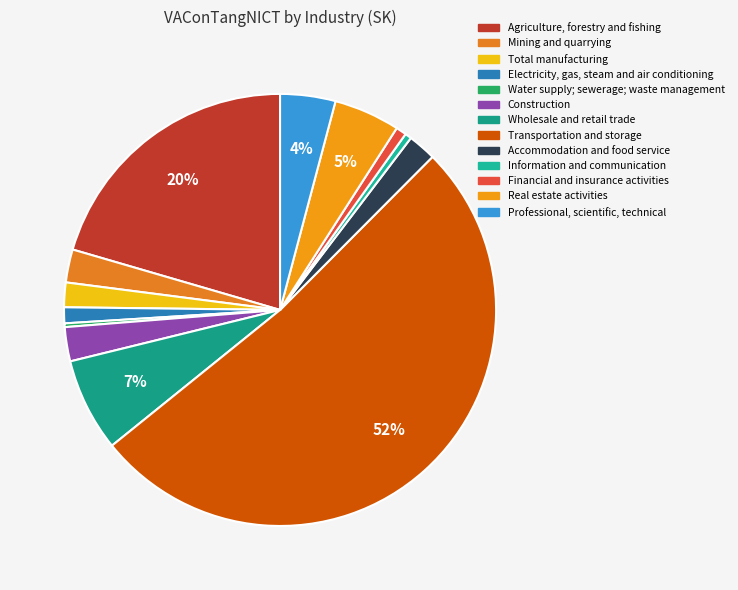

What is the change in value from Water supply; sewerage; waste management to Construction?

+0.9